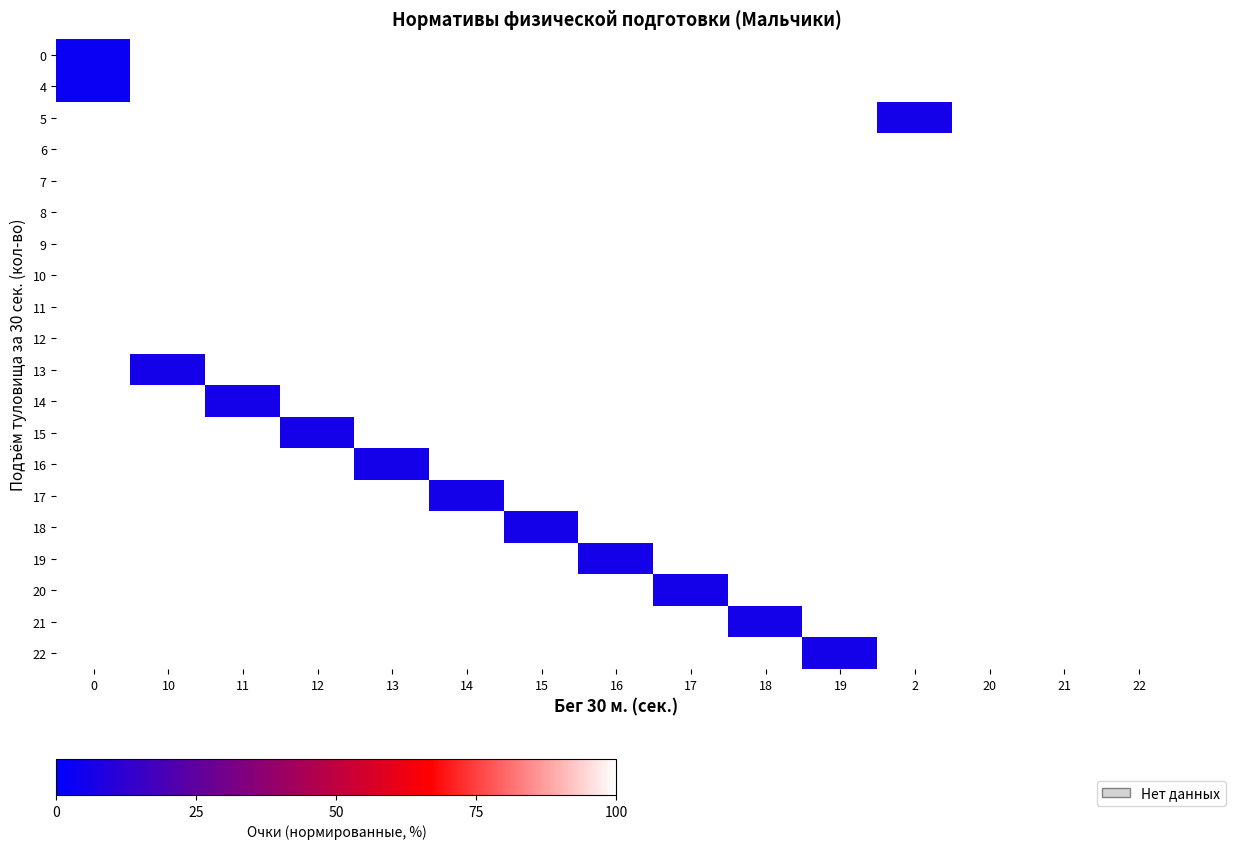

The value of row_0 at 0 is 2.9. True or false?

True